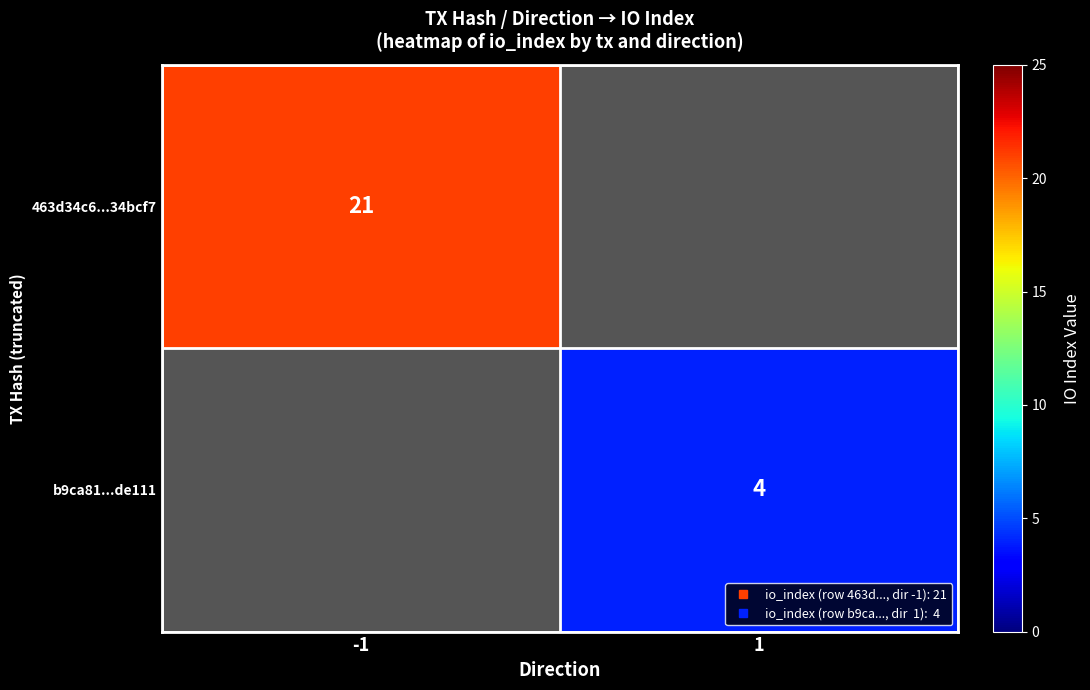

How many categories are shown in the chart?

2